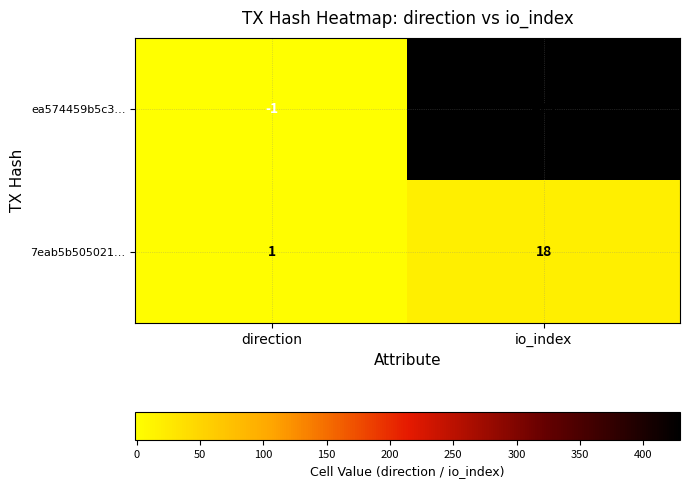

What is the greatest value displayed?

429